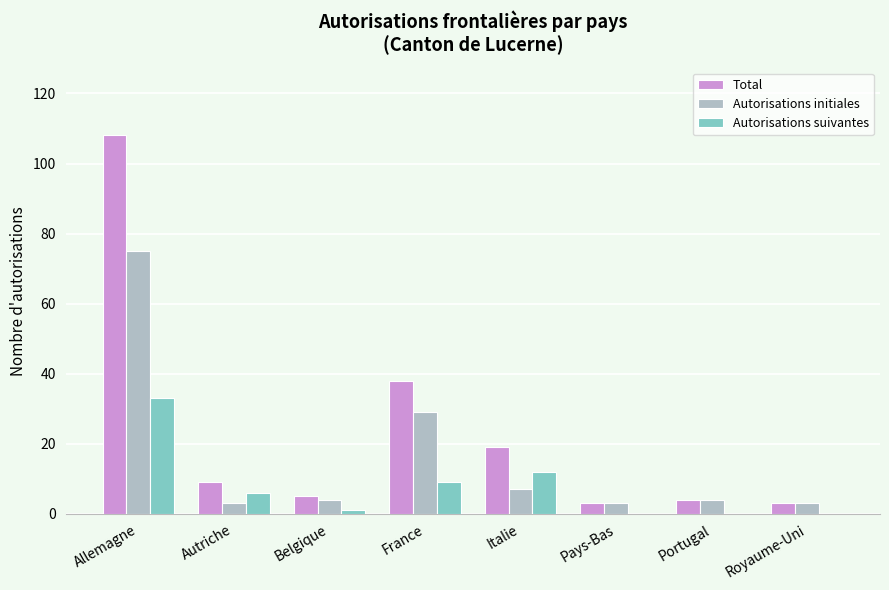

The Autorisations suivantes series shows 12 at Italie. True or false?

True